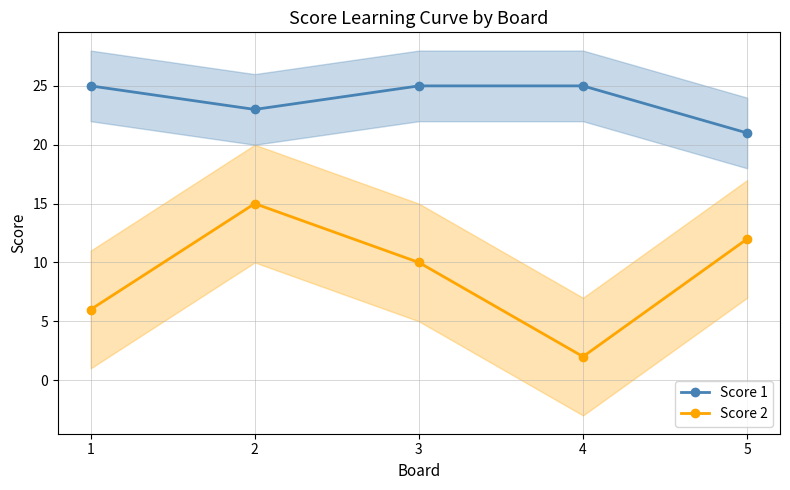

How many interior local peaks does the Score 2 series have?

1